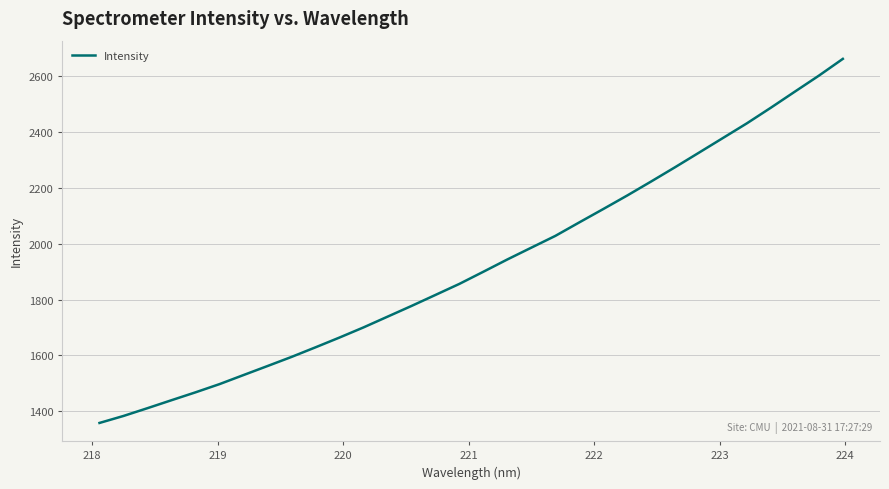

What is the maximum value shown in the chart?

2661.5